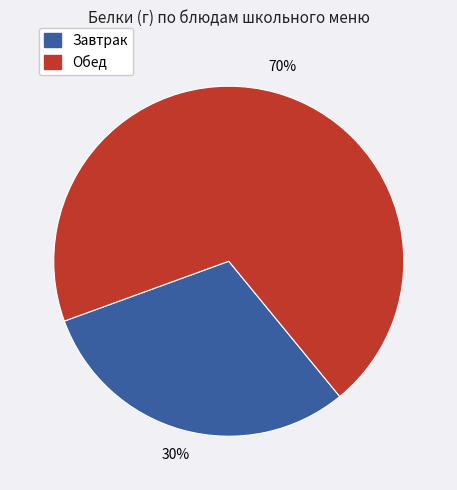

Count the number of slices in the pie.

2